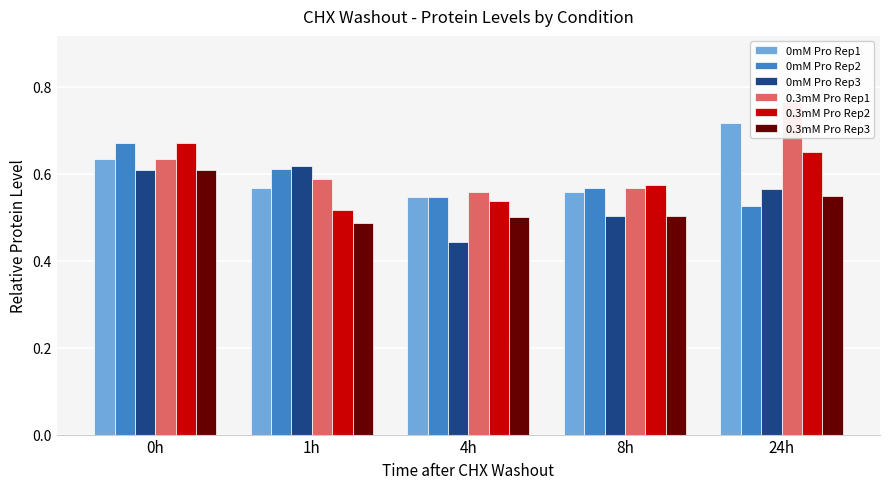

What is the approximate value of 0.3mM Pro Rep2 at 4h?

0.5